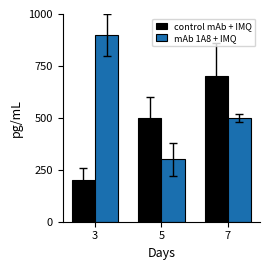

What is the sum of all mAb 1A8 + IMQ values?

1700